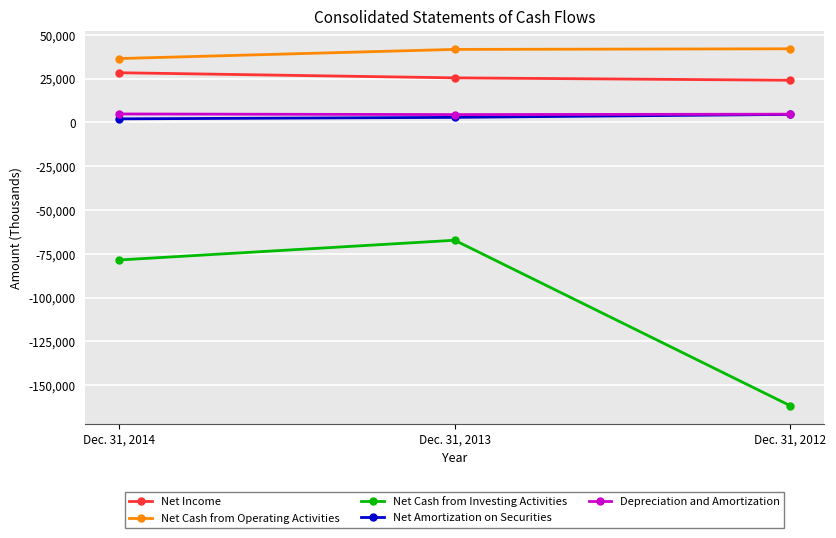

Count the Depreciation and Amortization values in the range 4461 to 4810.

3